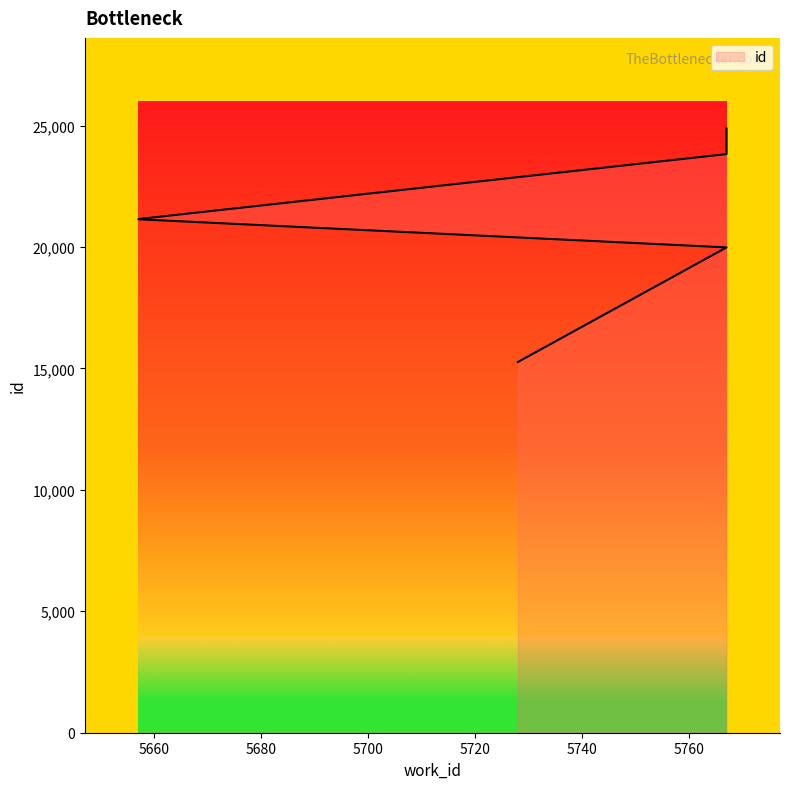

List the labels in order of value, largest first.

5767, 5767, 5657, 5657, 5767, 5728